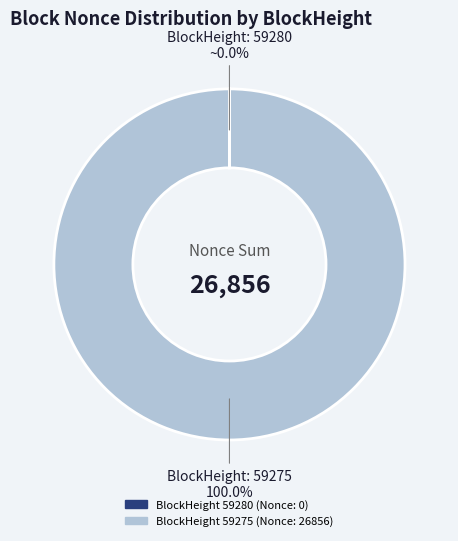

Does any single category account for the majority?

Yes